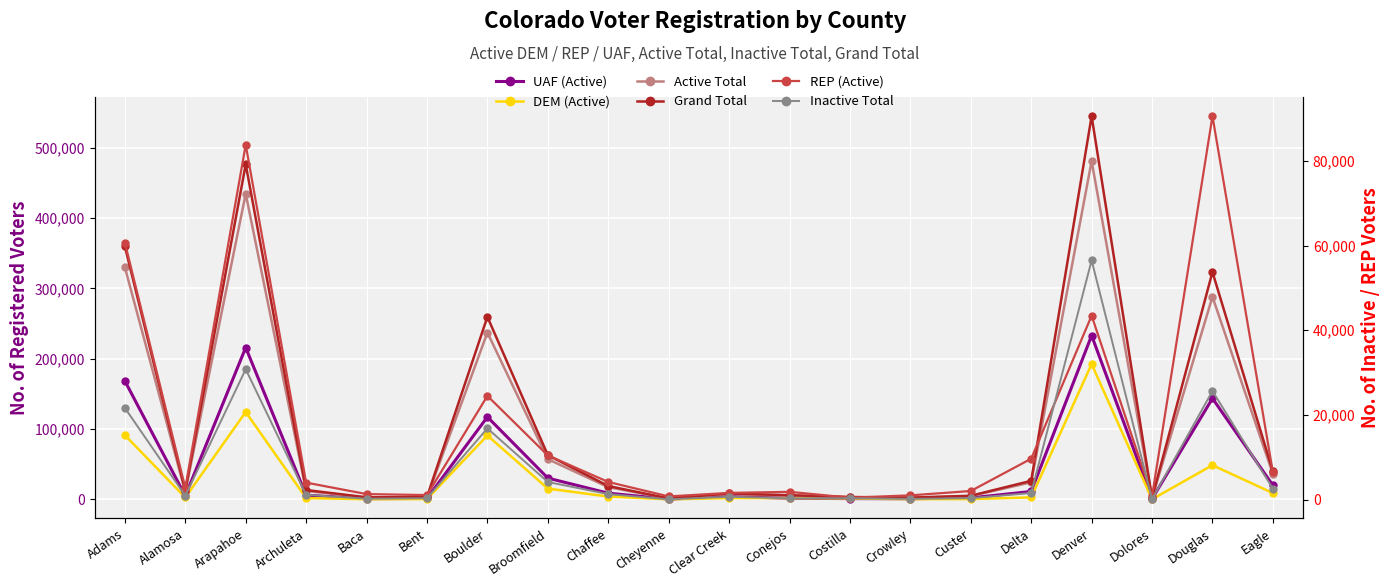

Reading right to left, what are all the values shown in this chart?

UAF (Active): 19997	143667	759	233033	11238	2147	925	1142	1698	3981	409	8856	30282	117231	1336	1024	5898	215891	4892	168461
DEM (Active): 8993	48610	191	192434	2856	441	319	1348	1859	1887	86	4041	15355	90901	511	260	1860	124275	2716	91321
Active Total: 36156	288143	1761	481075	24307	4718	2289	3027	5477	7653	1256	17391	57213	237230	2996	2633	12004	434633	10625	330064
Grand Total: 39709	323363	1888	544996	26413	5139	2501	3399	5957	8395	1374	19002	62911	259572	3373	2930	13355	476434	11834	359864
REP (Active): 6431	90570	778	43449	9663	2035	1004	457	1839	1586	753	4165	10442	24501	1073	1305	4014	83801	2753	60701
Inactive Total: 2587	25654	76	56514	1561	352	163	315	311	660	68	1308	4158	16826	322	211	1119	30790	926	21660